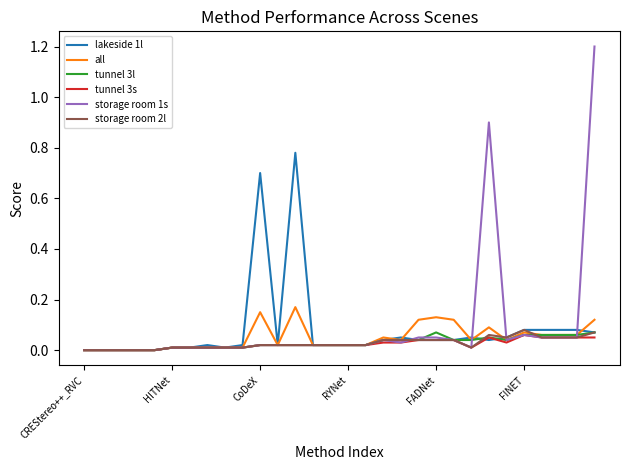

Reading left to right, extract all data points from this chart.

lakeside 1l: 0.0	0.0	0.0	0.0	0.0	0.0	0.0	0.0	0.0	0.0	0.7	0.0	0.8	0.0	0.0	0.0	0.0	0.0	0.1	0.0	0.0	0.0	0.1	0.0	0.1	0.1	0.1	0.1	0.1	0.1
all: 0.0	0.0	0.0	0.0	0.0	0.0	0.0	0.0	0.0	0.0	0.1	0.0	0.2	0.0	0.0	0.0	0.0	0.1	0.0	0.1	0.1	0.1	0.0	0.1	0.0	0.1	0.1	0.1	0.1	0.1
tunnel 3l: 0.0	0.0	0.0	0.0	0.0	0.0	0.0	0.0	0.0	0.0	0.0	0.0	0.0	0.0	0.0	0.0	0.0	0.0	0.0	0.0	0.1	0.0	0.0	0.1	0.0	0.1	0.1	0.1	0.1	0.1
tunnel 3s: 0.0	0.0	0.0	0.0	0.0	0.0	0.0	0.0	0.0	0.0	0.0	0.0	0.0	0.0	0.0	0.0	0.0	0.0	0.0	0.0	0.0	0.0	0.0	0.1	0.0	0.1	0.1	0.1	0.1	0.1
storage room 1s: 0.0	0.0	0.0	0.0	0.0	0.0	0.0	0.0	0.0	0.0	0.0	0.0	0.0	0.0	0.0	0.0	0.0	0.0	0.0	0.1	0.1	0.0	0.0	0.9	0.0	0.1	0.1	0.1	0.1	1.2
storage room 2l: 0.0	0.0	0.0	0.0	0.0	0.0	0.0	0.0	0.0	0.0	0.0	0.0	0.0	0.0	0.0	0.0	0.0	0.0	0.0	0.0	0.0	0.0	0.0	0.1	0.1	0.1	0.1	0.1	0.1	0.1